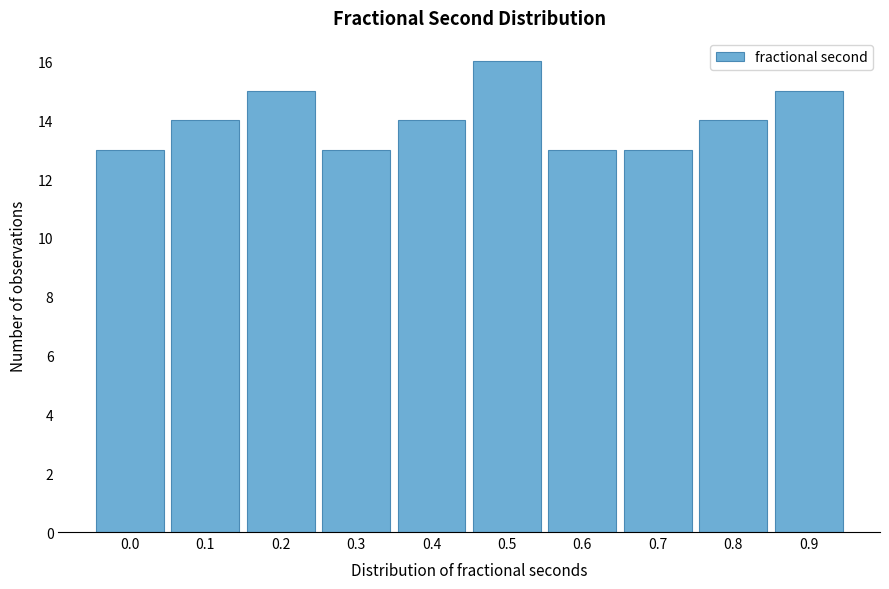

Reading left to right, what are all the values shown in this chart?

0.0=13	0.1=14	0.2=15	0.3=13	0.4=14	0.5=16	0.6=13	0.7=13	0.8=14	0.9=15